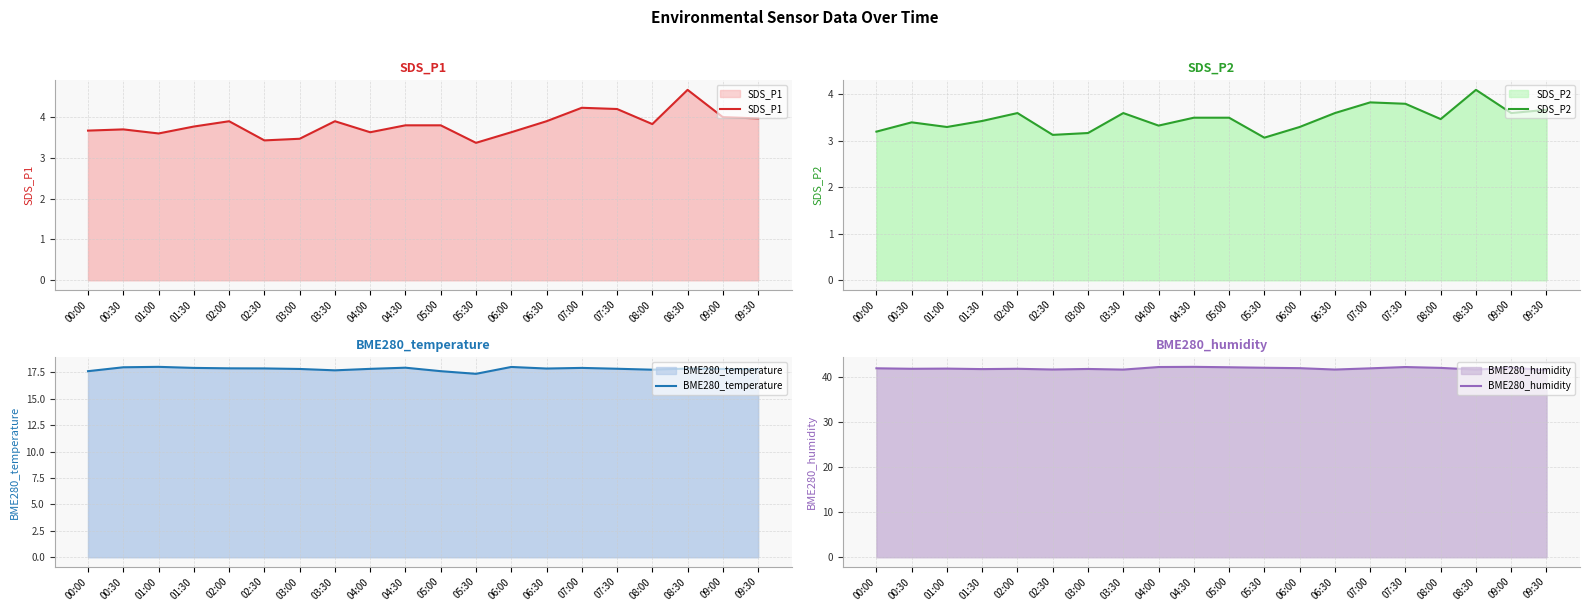

Rank the categories by SDS_P1 value from highest to lowest.

08:30, 07:00, 07:30, 09:00, 09:30, 02:00, 03:30, 06:30, 08:00, 04:30, 05:00, 01:30, 00:30, 00:00, 04:00, 06:00, 01:00, 03:00, 02:30, 05:30